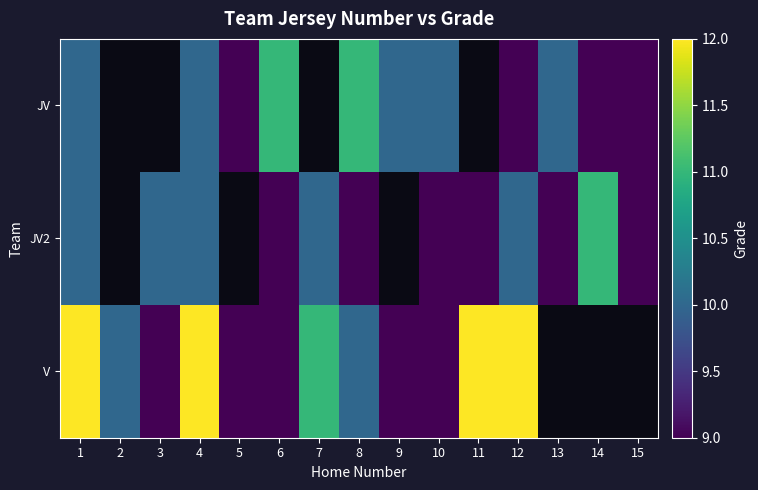

Count the number of categories in the chart.

15